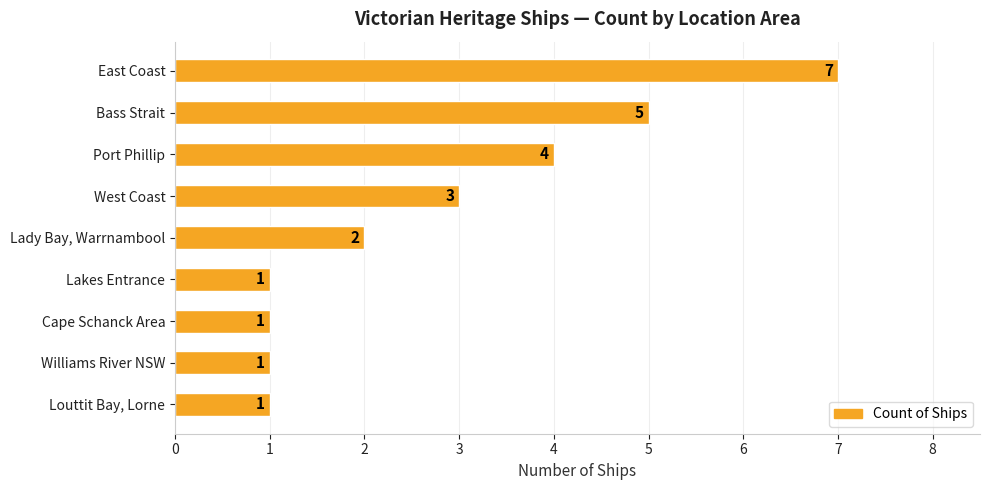

Is it true that the value at East Coast is 4?

False